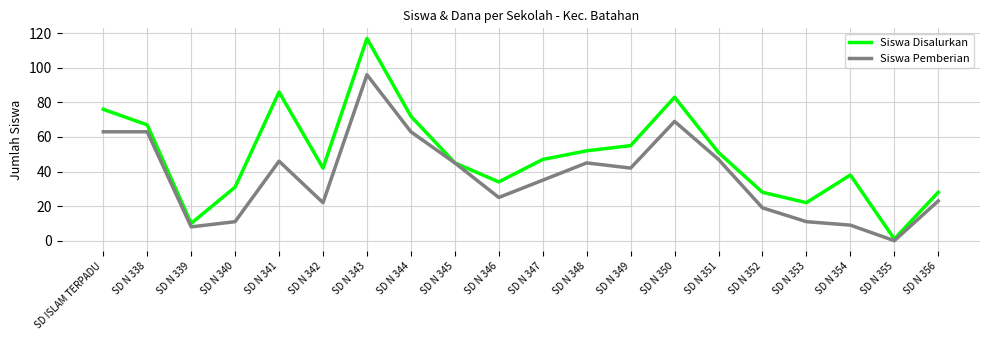

Between SD N 349 and SD N 355, which series saw the biggest shift?

Siswa Disalurkan